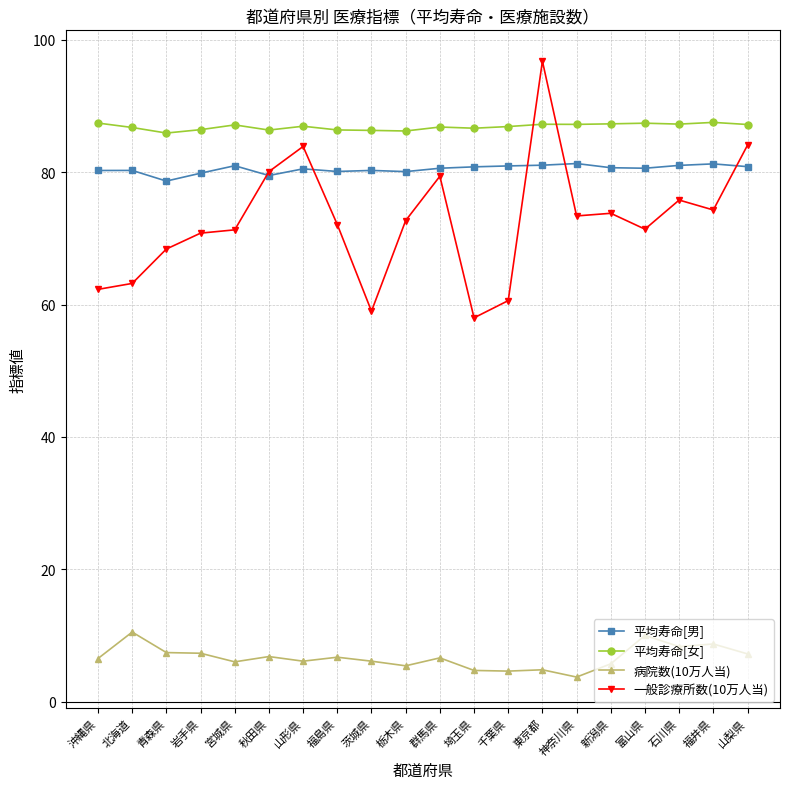

What are all the series names shown in the legend?

平均寿命[男], 平均寿命[女], 病院数(10万人当), 一般診療所数(10万人当)